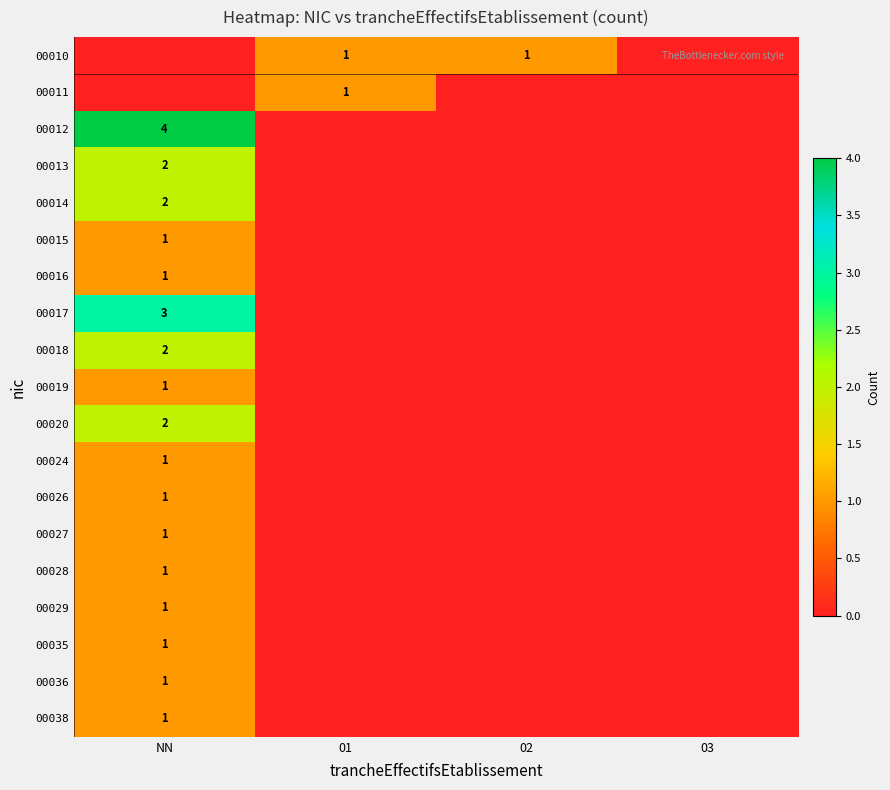

The value of 00015 at NN is 1. True or false?

True